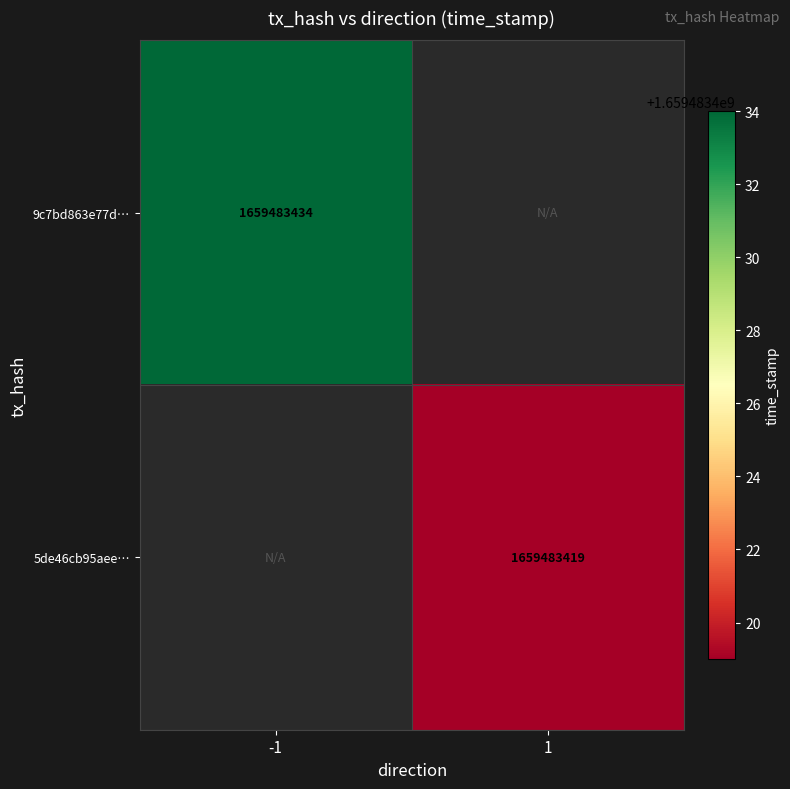

Count the number of data series in this chart.

2